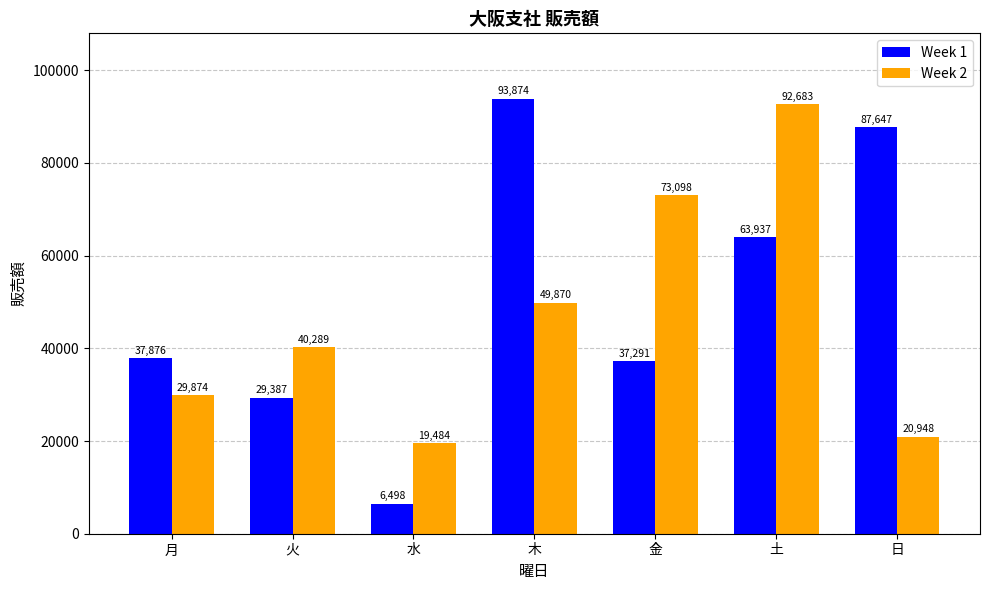

Which series has the largest total across all categories?

Week 1